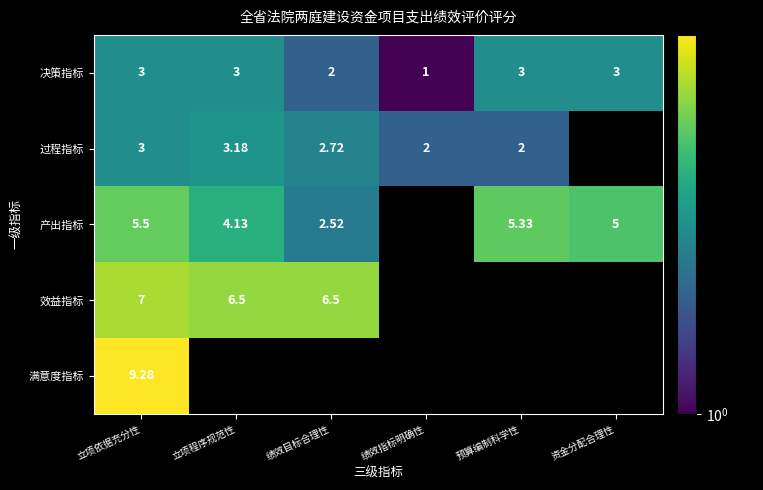

List the series in order of their overall mean, highest first.

产出指标, 效益指标, 决策指标, 过程指标, 满意度指标